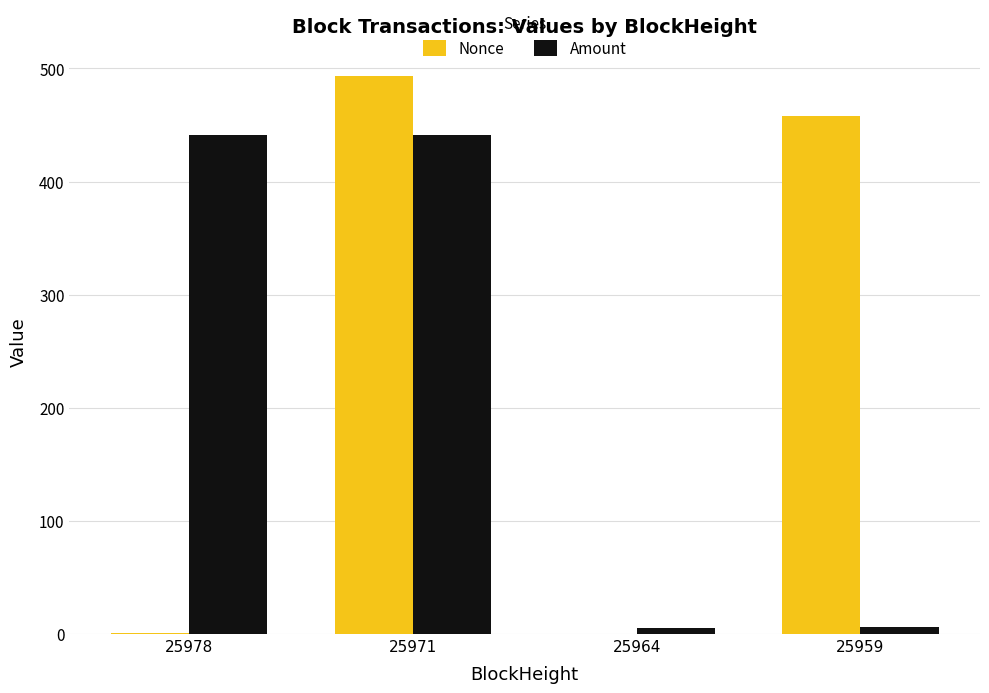

The value of Amount at 25978 is 441.4. True or false?

True